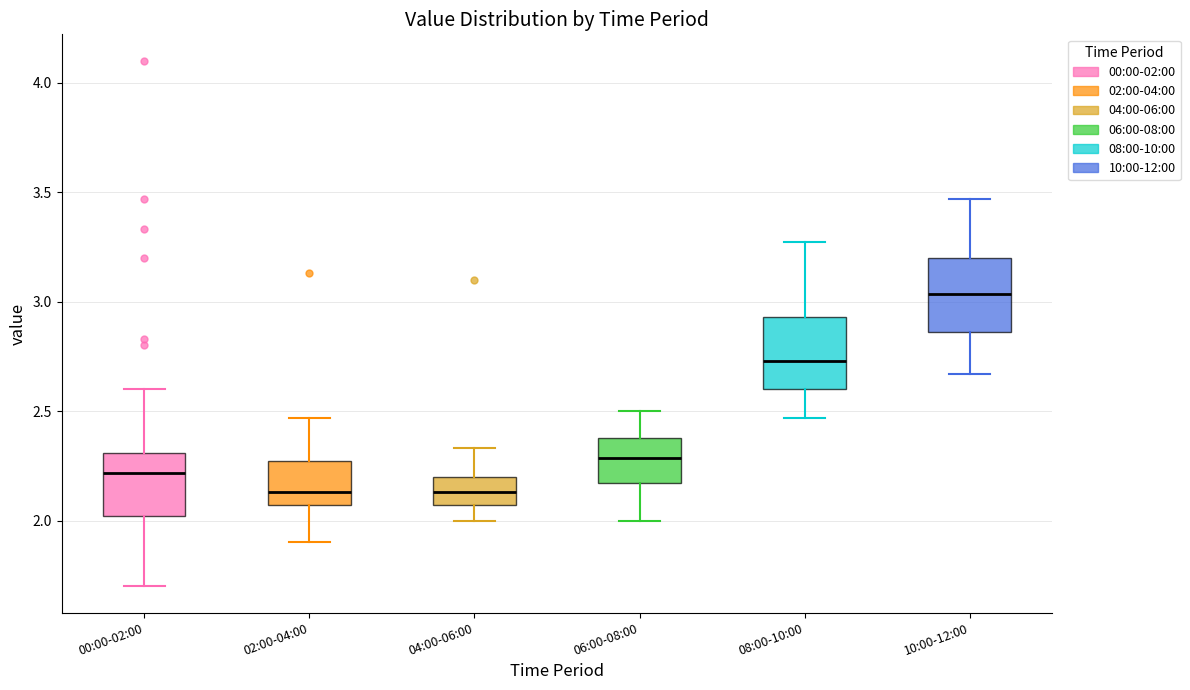

Where does the lower whisker of the box for 02:00-04:00 end on the y-axis? The values are not printed on the chart, so give them approximately, as read against the axis.

1.90